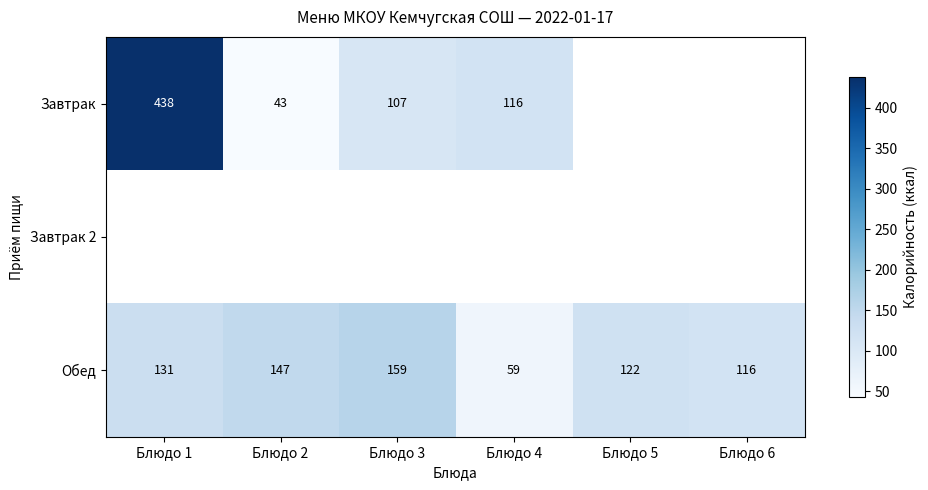

Is it true that Обед equals 122 at Блюдо 5?

True